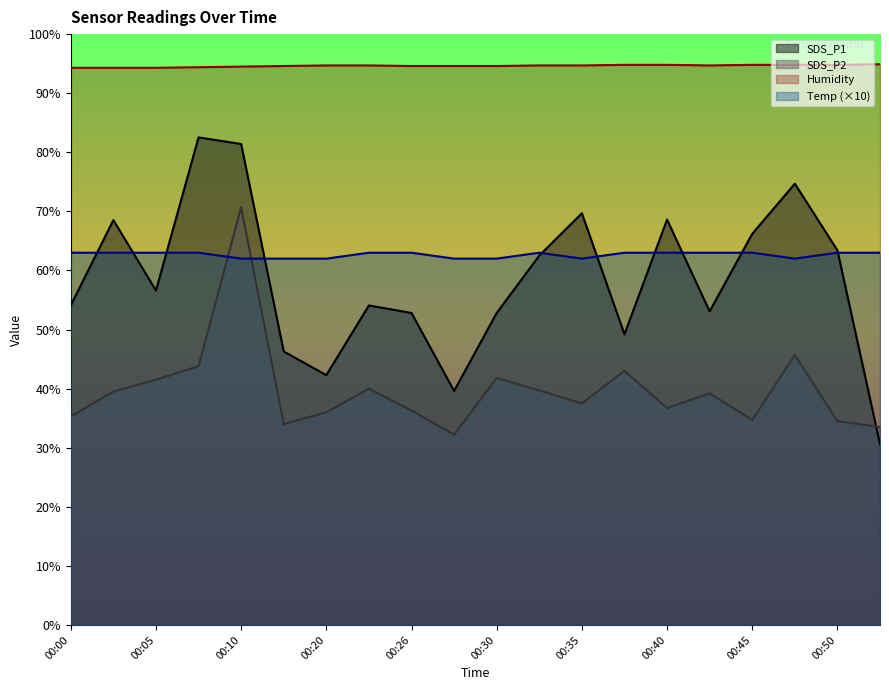

Rank the categories by SDS_P1 value from highest to lowest.

00:07, 00:10, 00:48, 00:35, 00:40, 00:03, 00:45, 00:50, 00:33, 00:05, 00:00, 00:23, 00:43, 00:26, 00:30, 00:38, 00:18, 00:20, 00:28, 00:53